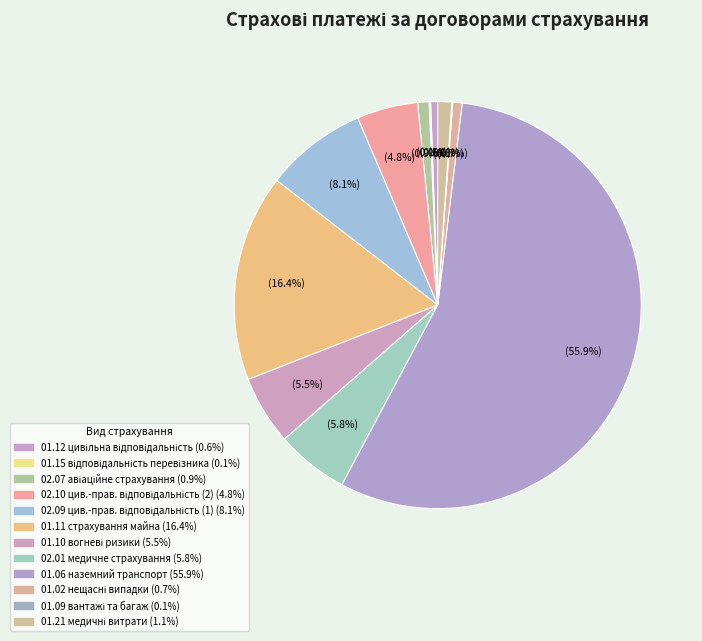

What is the smallest slice in the pie chart?

01.09 страхування вантажів та багажу